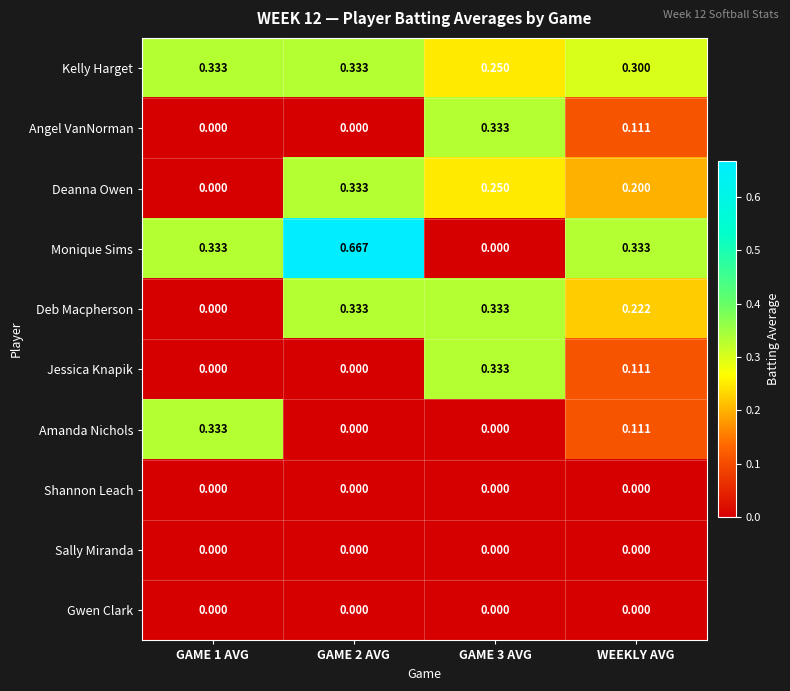

Which series has the largest total across all categories?

Monique Sims